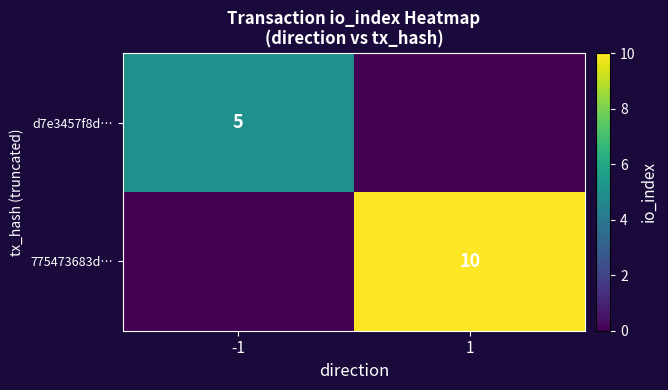

Is it true that d7e3457f8d… equals 5 at -1?

True